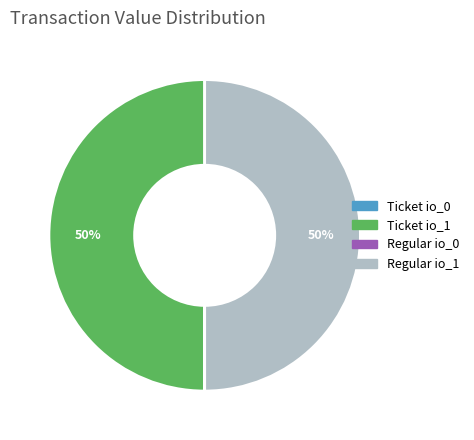

Is it true that Ticket io_1 is 62% of the pie?

False